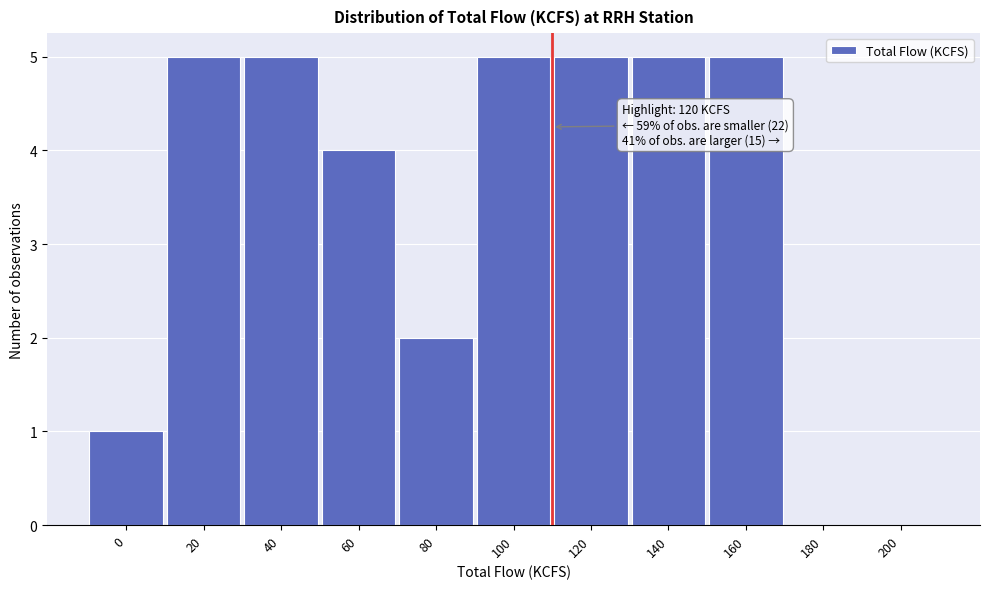

Reading left to right, extract all data points from this chart.

0=1	20=5	40=5	60=4	80=2	100=5	120=5	140=5	160=5	180=0	200=0